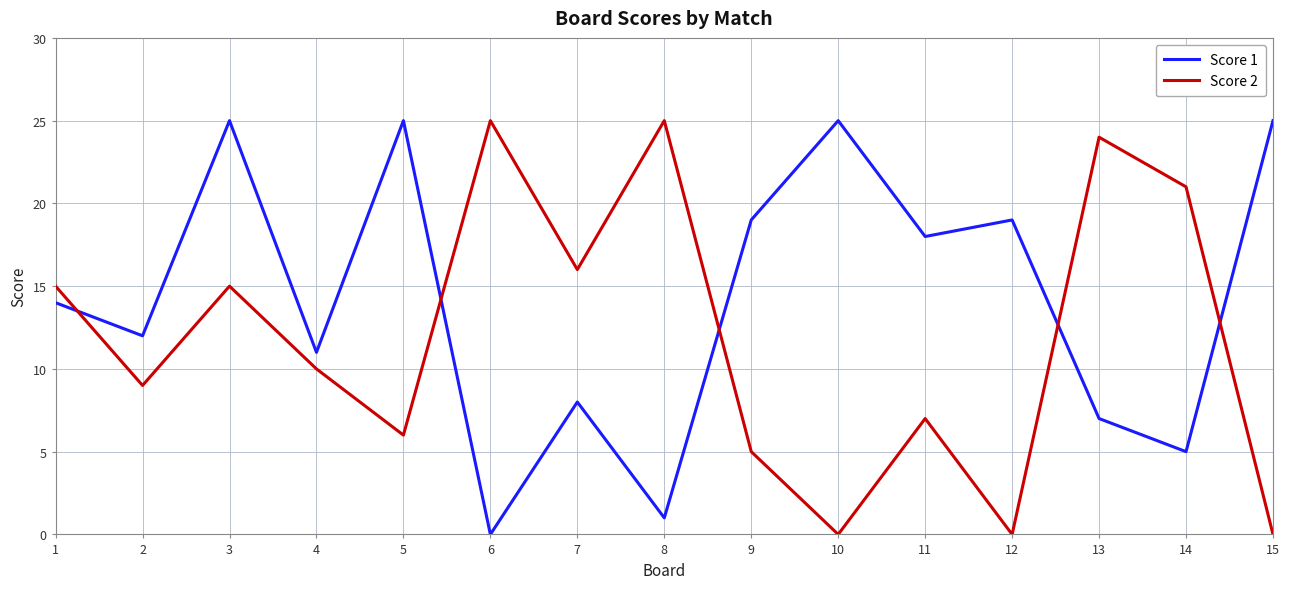

True or false: Score 1 and Score 2 cross at least once.

True